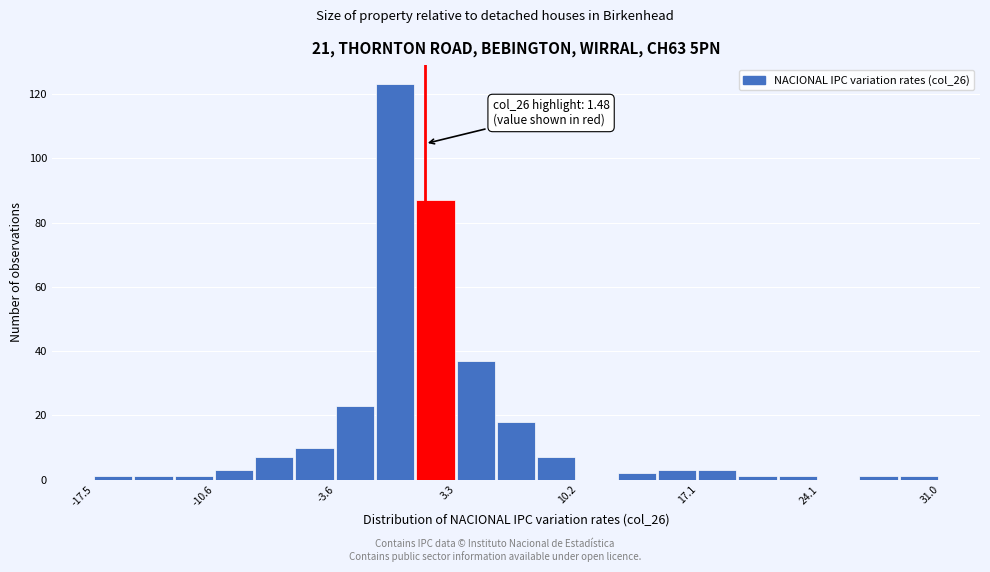

Around what value on the x-axis is the tallest bar? Give the approximate position of its centre, as read against the axis.

0